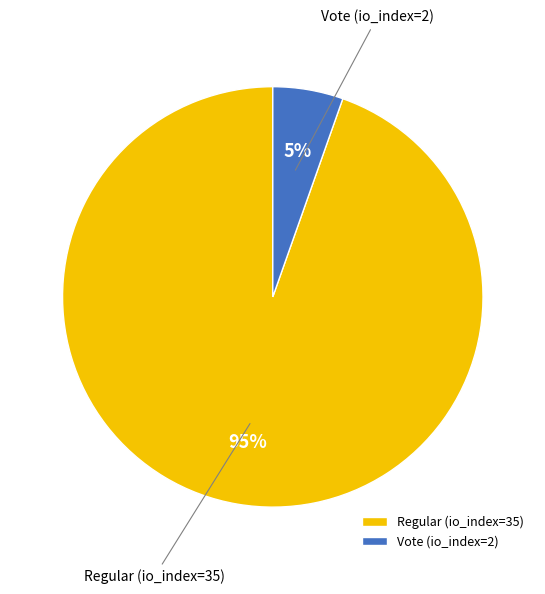

The Vote (io_index=2) slice represents 19% of the pie. True or false?

False